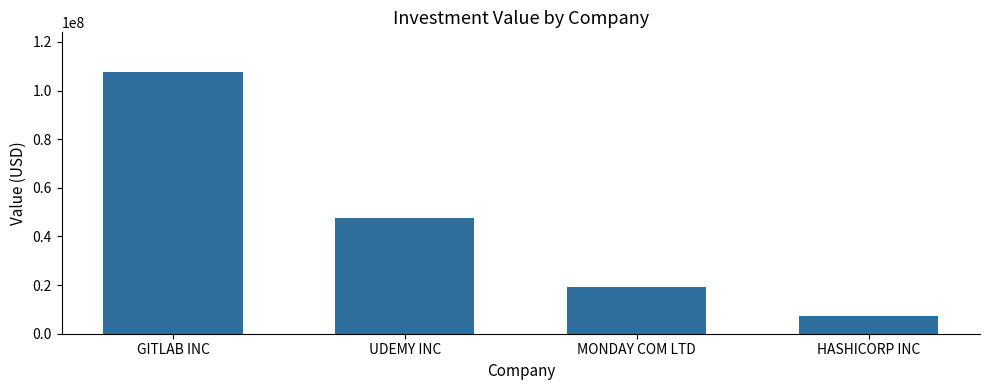

What is the label of the 2nd bar from the right?

MONDAY COM LTD